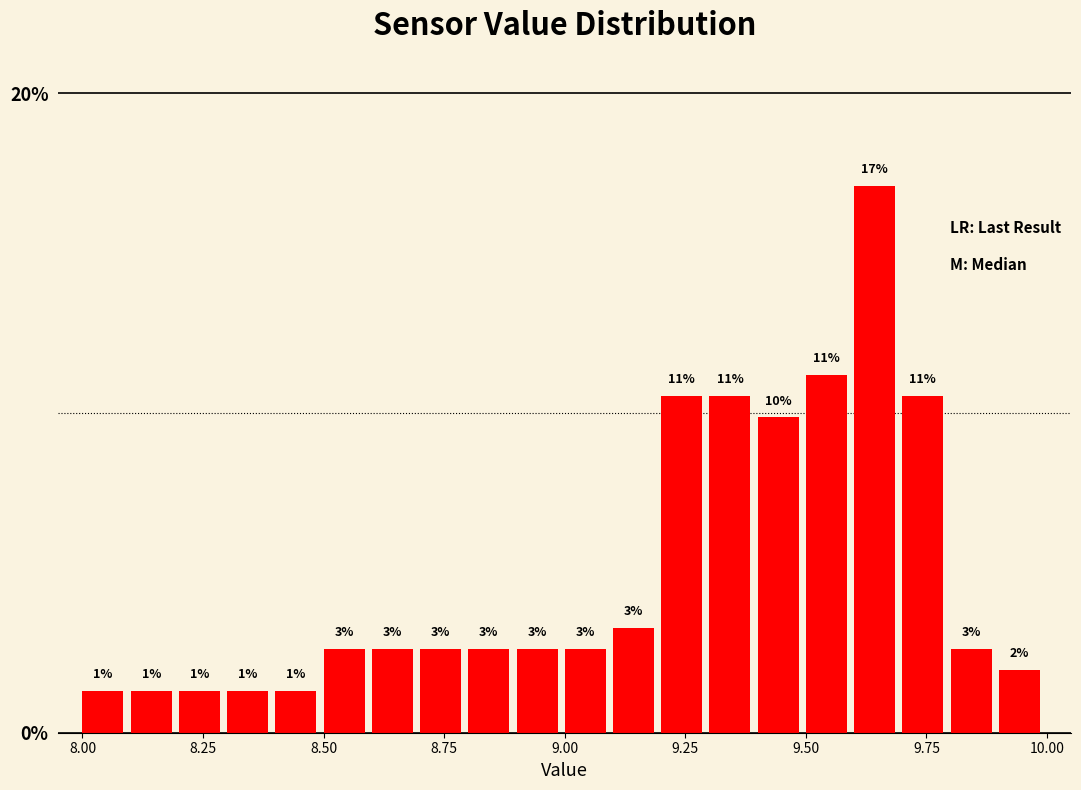

Read against the x-axis, roughly where is the centre of the tallest bar?

9.65